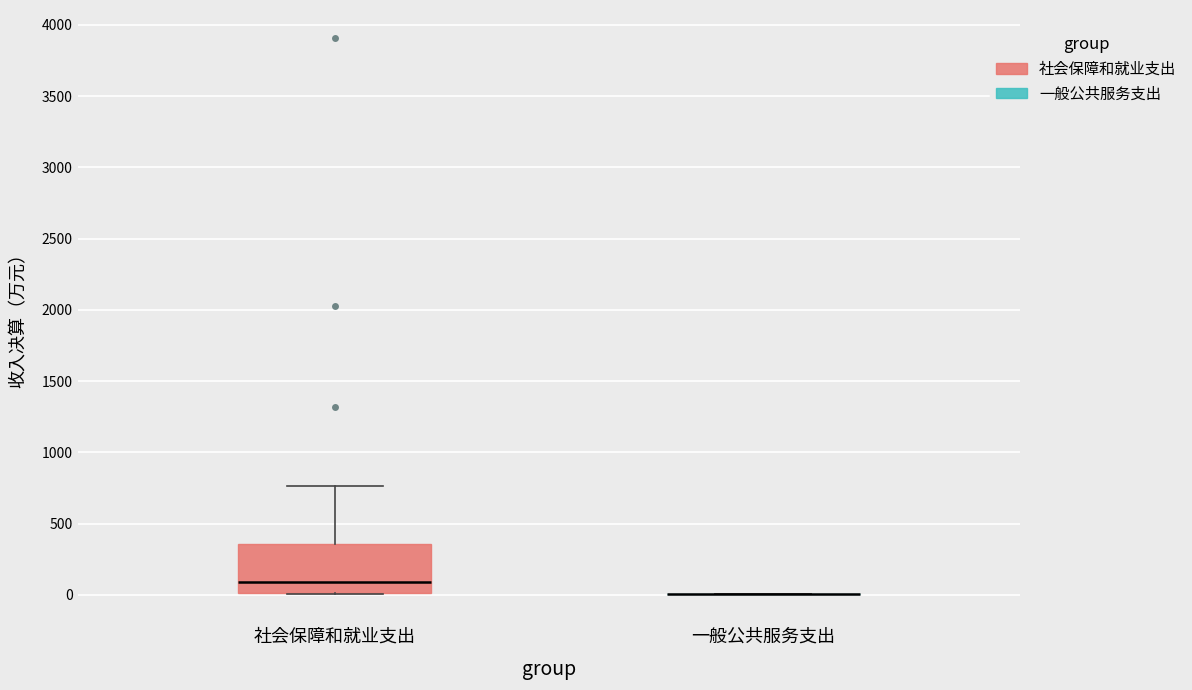

Comparing the boxes themselves (not the whiskers), which one is the tallest?

社会保障和就业支出